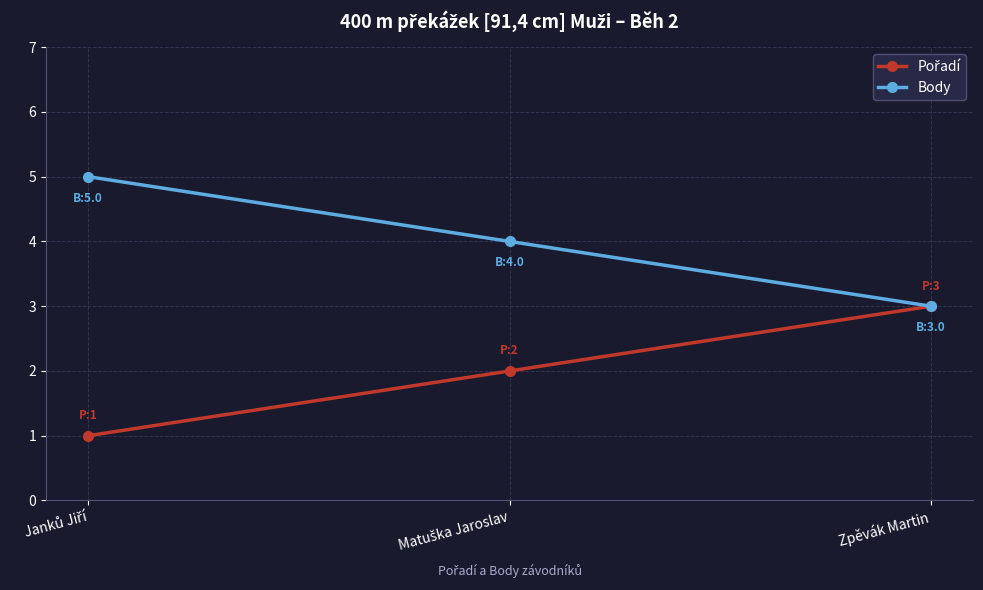

Is it true that Body equals 3 at Zpěvák Martin?

True